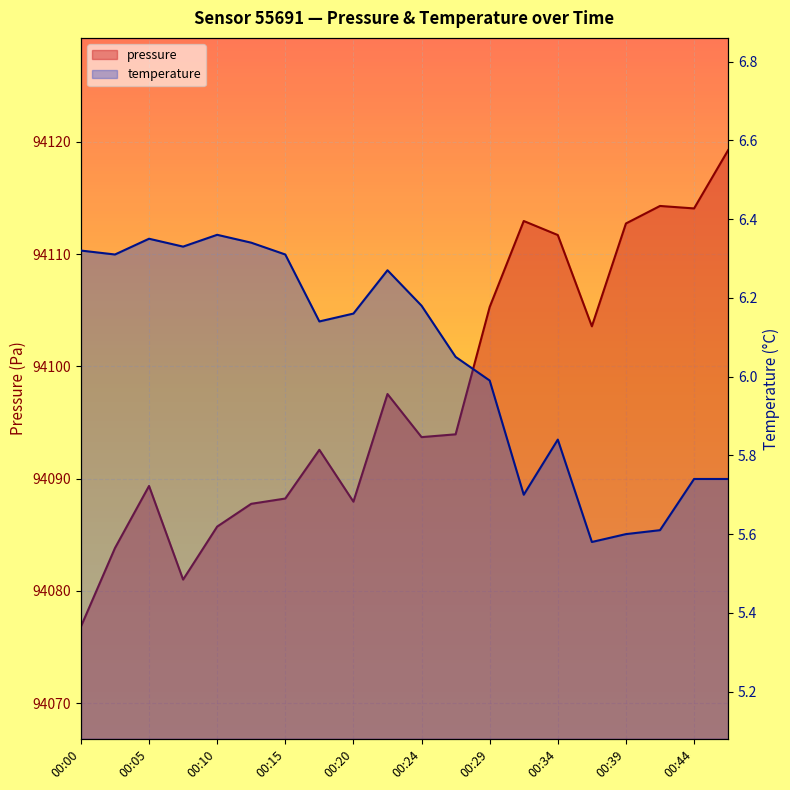

What is the minimum value shown in the chart?

5.6